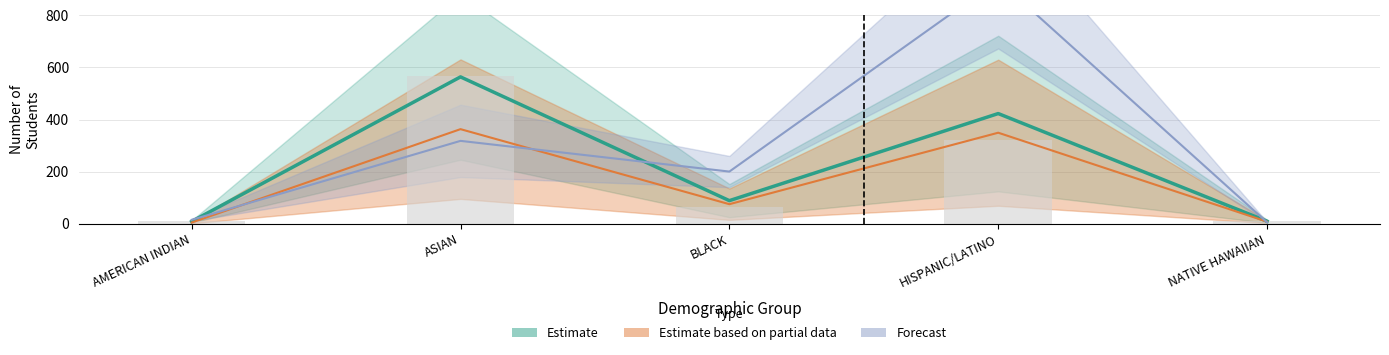

List the labels in order of Score 5 value, smallest first.

AMERICAN INDIAN, NATIVE HAWAIIAN, BLACK, HISPANIC/LATINO, ASIAN